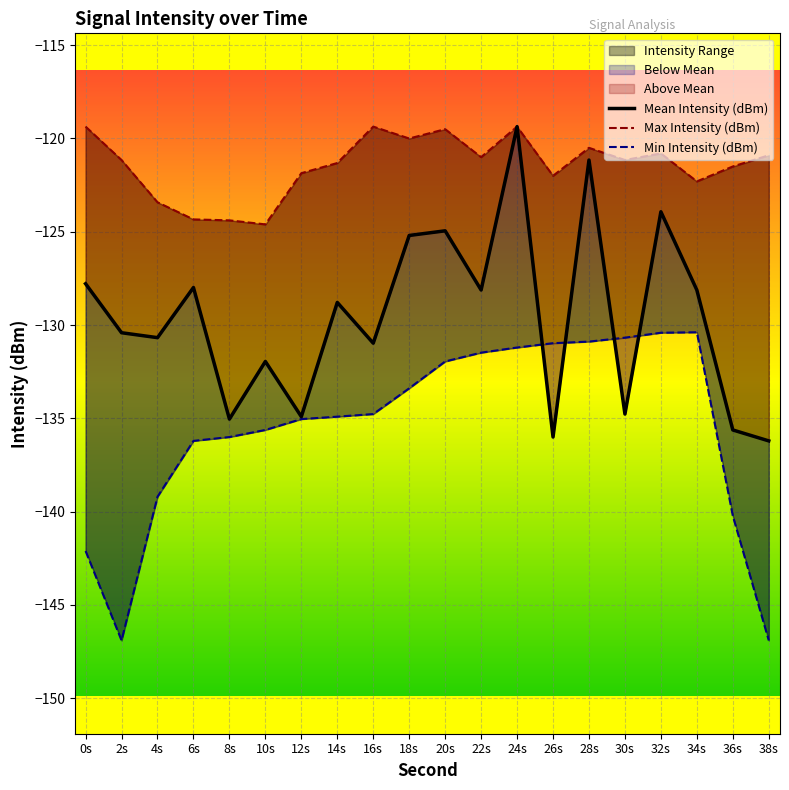

Rank the series by their average value, from lowest to highest.

Min Intensity (dBm), Mean Intensity (dBm), Max Intensity (dBm)